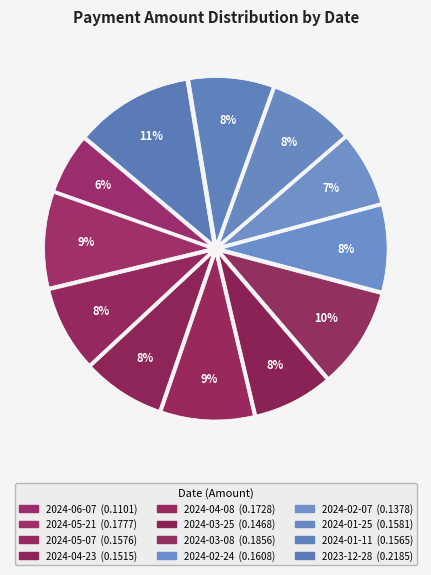

Count the number of slices in the pie.

12